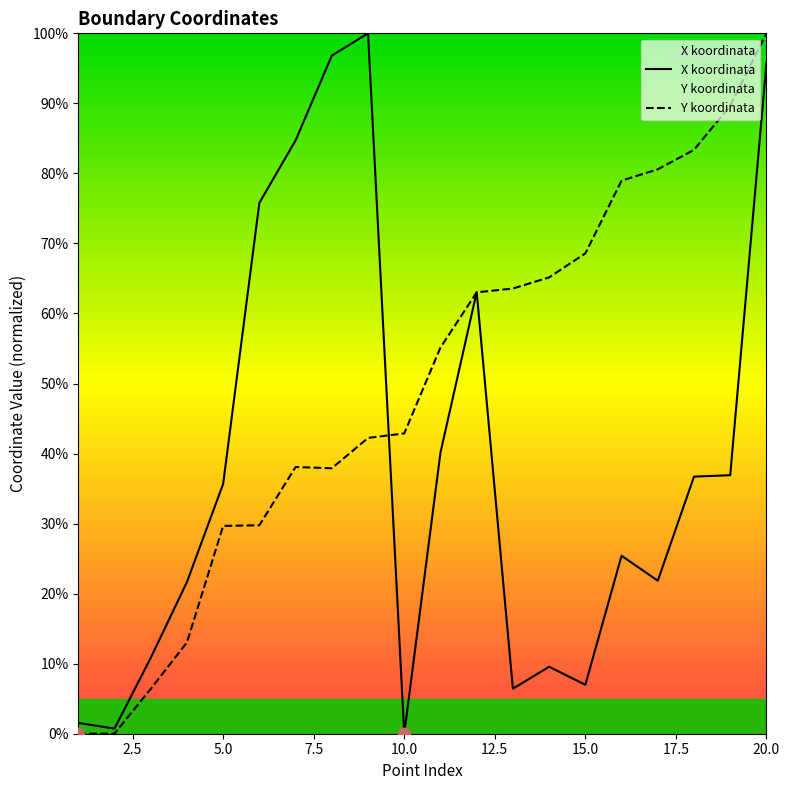

Which series has the largest total across all categories?

Y koordinata